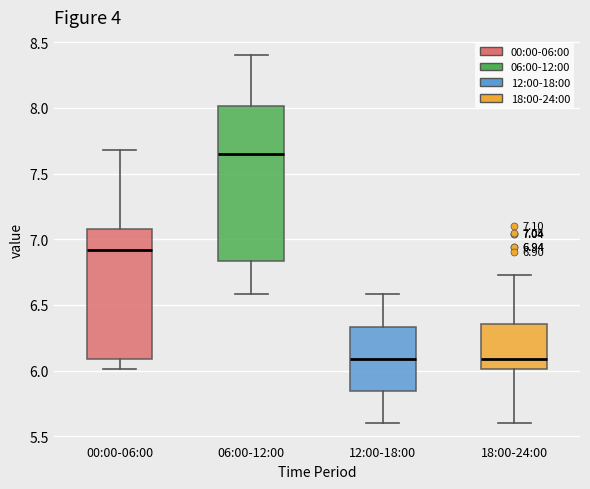

Comparing the boxes themselves (not the whiskers), which one is the tallest?

06:00-12:00